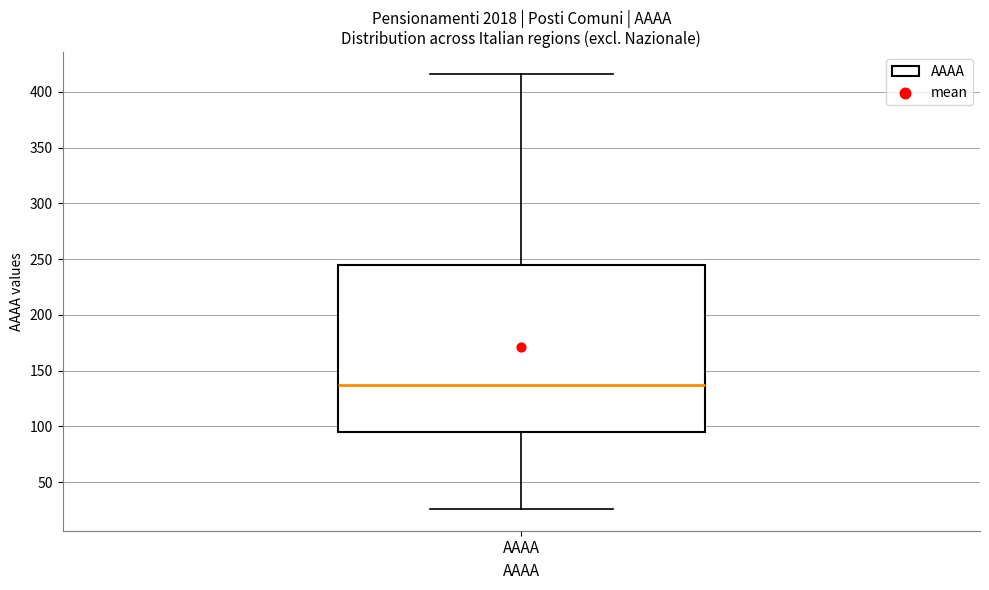

Read this box plot against the y-axis: the position of the median line, the range covered by the box, and the ends of both whiskers. The values are not printed on the chart, so give them approximately, as read against the axis.

median 135, box 95 to 245, whiskers 25 to 415